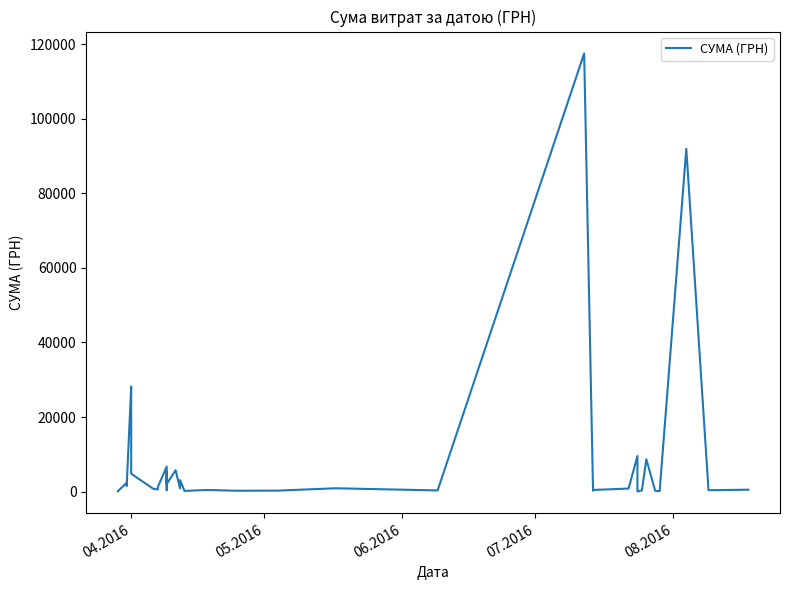

How many lines are shown in the chart?

1